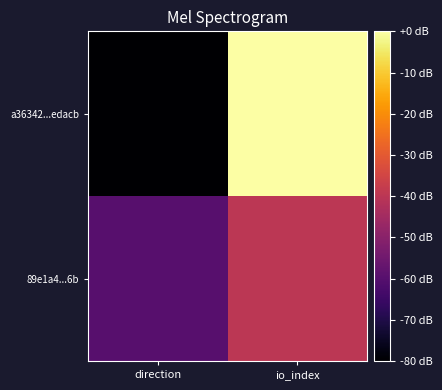

At which category is the sum across all series the highest?

io_index